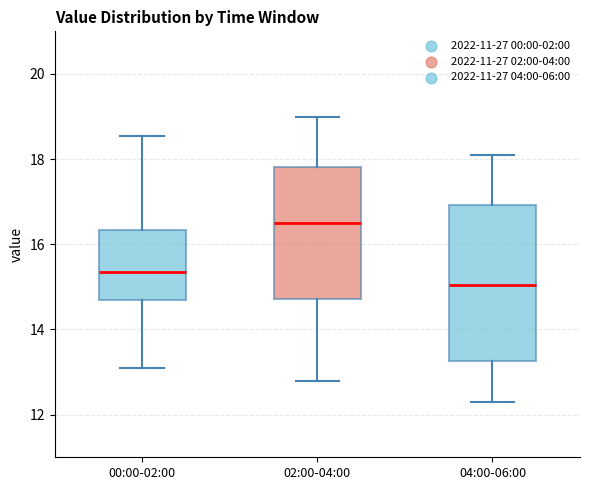

Where does the upper whisker of the box for 00:00-02:00 end on the y-axis? The values are not printed on the chart, so give them approximately, as read against the axis.

18.6